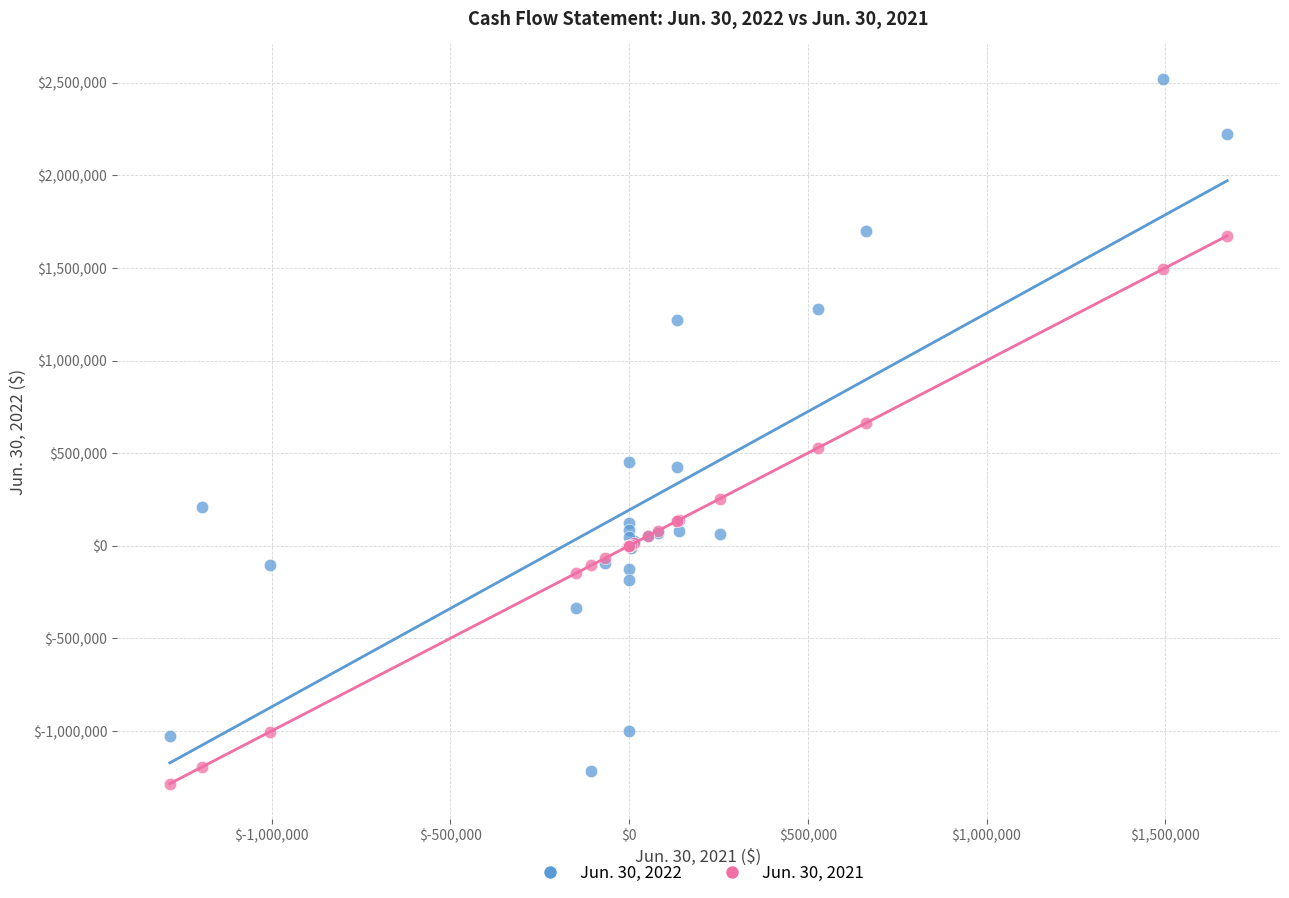

Across all series, what Y value is closest to 616227?

662314